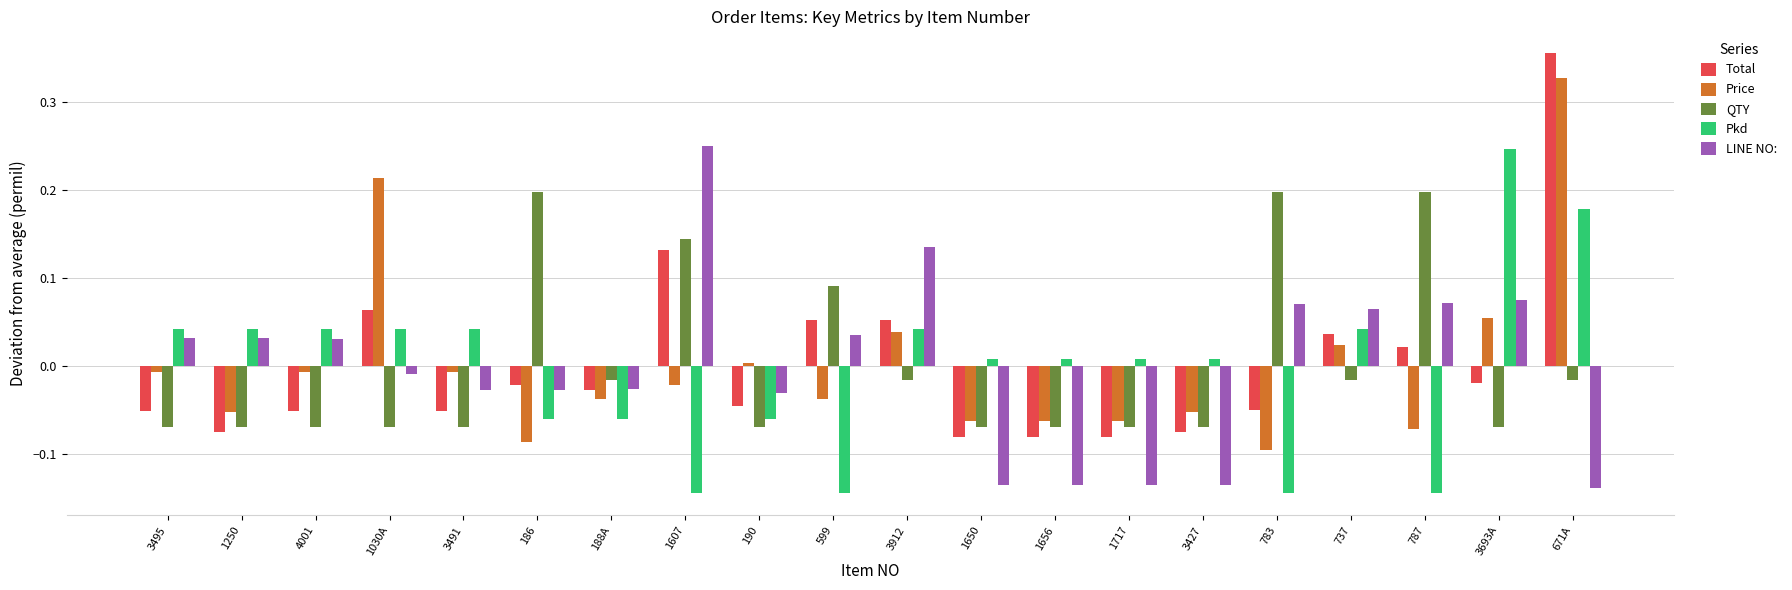

What are all the series names shown in the legend?

Total, Price, QTY, Pkd, LINE NO: